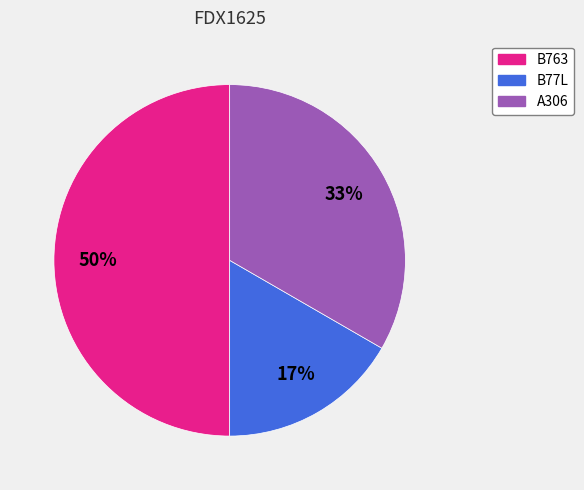

Which category has the biggest portion of the pie?

B763